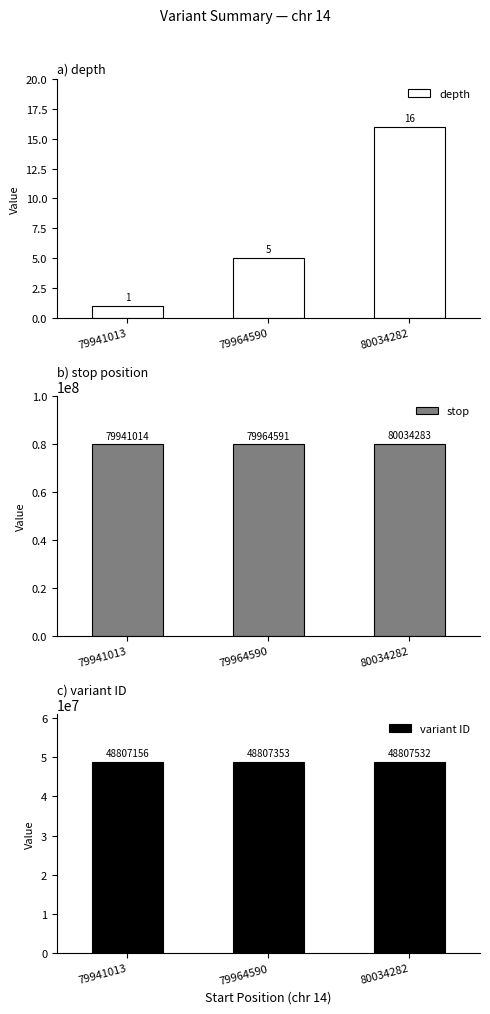

The depth series shows 5 at 79964590. True or false?

True